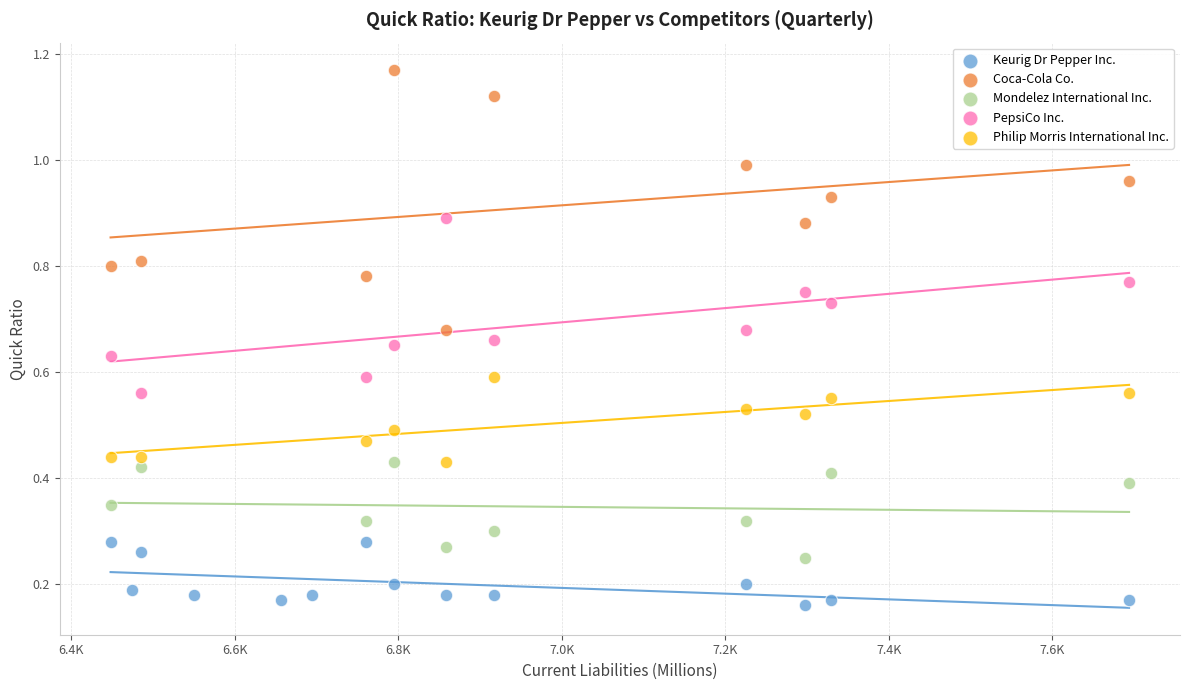

Which series has the largest Y range (max minus min)?

Coca-Cola Co.